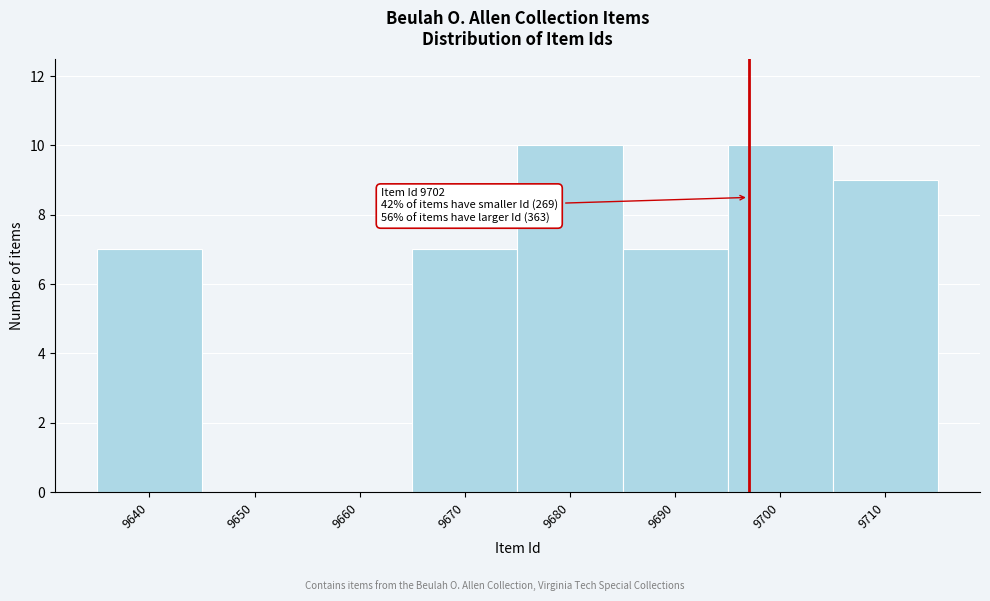

Reading right to left, list all the values displayed in this chart.

9710=9	9700=10	9690=7	9680=10	9670=7	9660=0	9650=0	9640=7